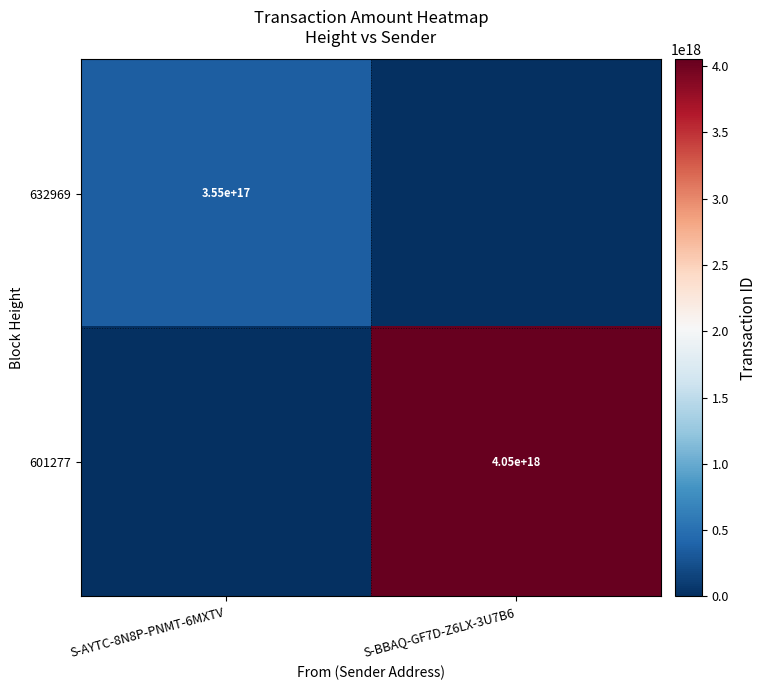

Count the number of data series in this chart.

2